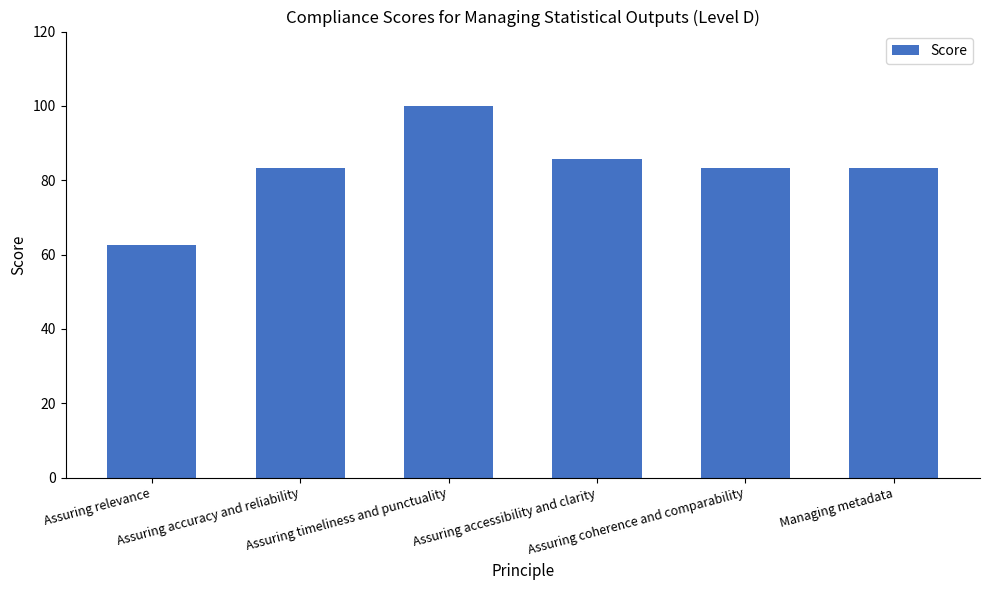

What is the difference between the values at Assuring coherence and comparability and Assuring accessibility and clarity?

2.4